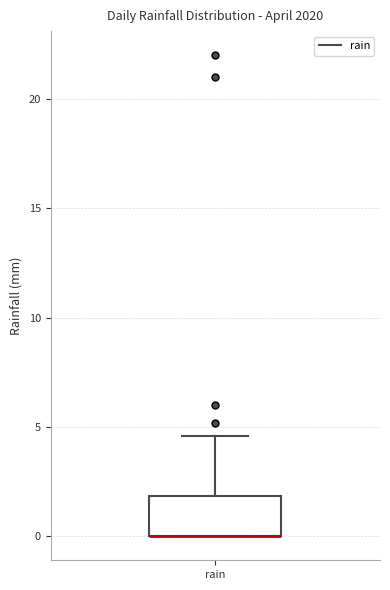

Transcribe this box plot: give where the median line is, the range the box spans, and where the two whiskers end, as read against the y-axis. The values are not printed on the chart, so give them approximately, as read against the axis.

median 0.0 (drawn on the box's lower edge), box 0.0 to 2.0, whiskers 0.0 to 4.5